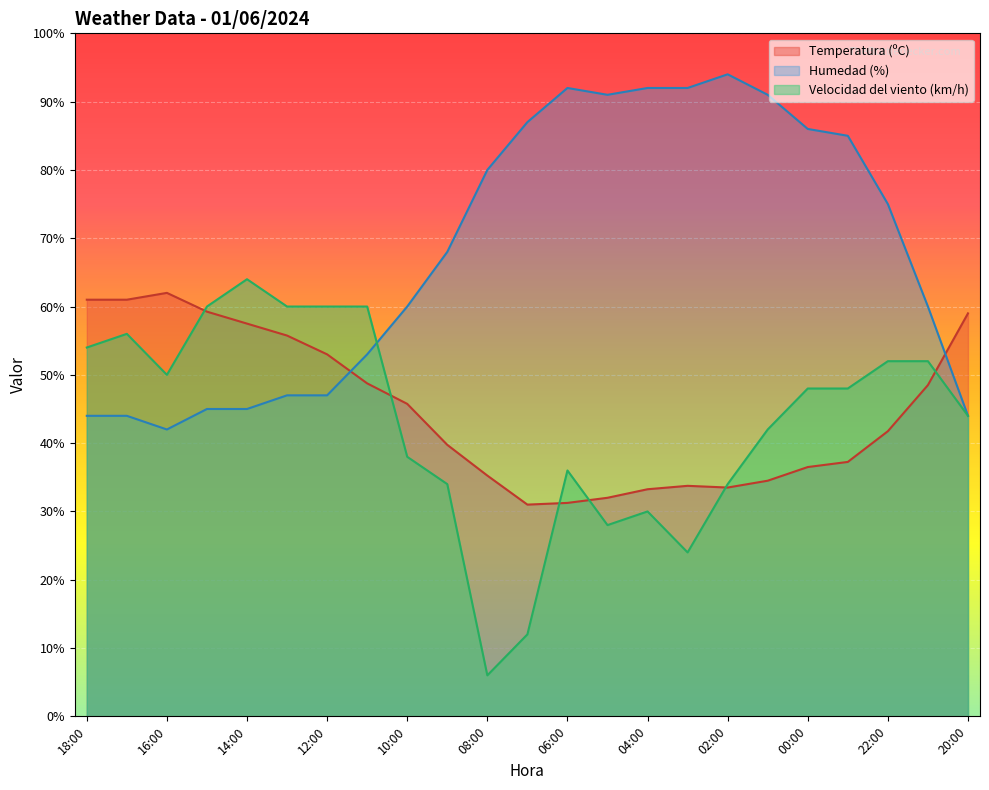

Where is the first local maximum for Temperatura (ºC)?

16:00